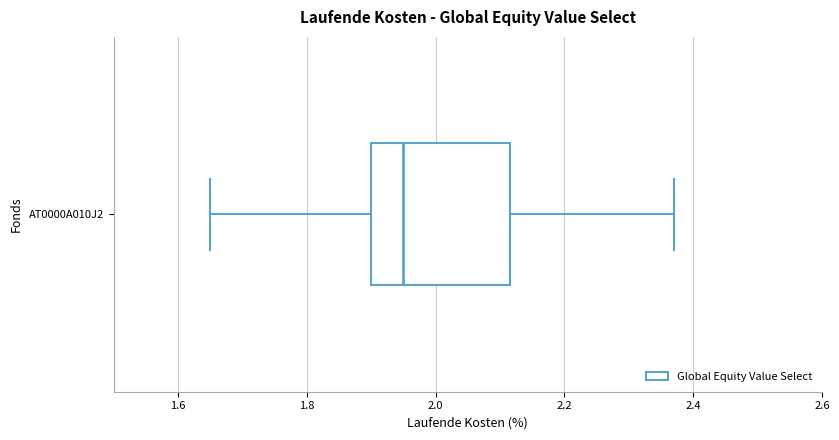

Where does the left whisker of the box for AT0000A010J2 end on the x-axis? The values are not printed on the chart, so give them approximately, as read against the axis.

1.66